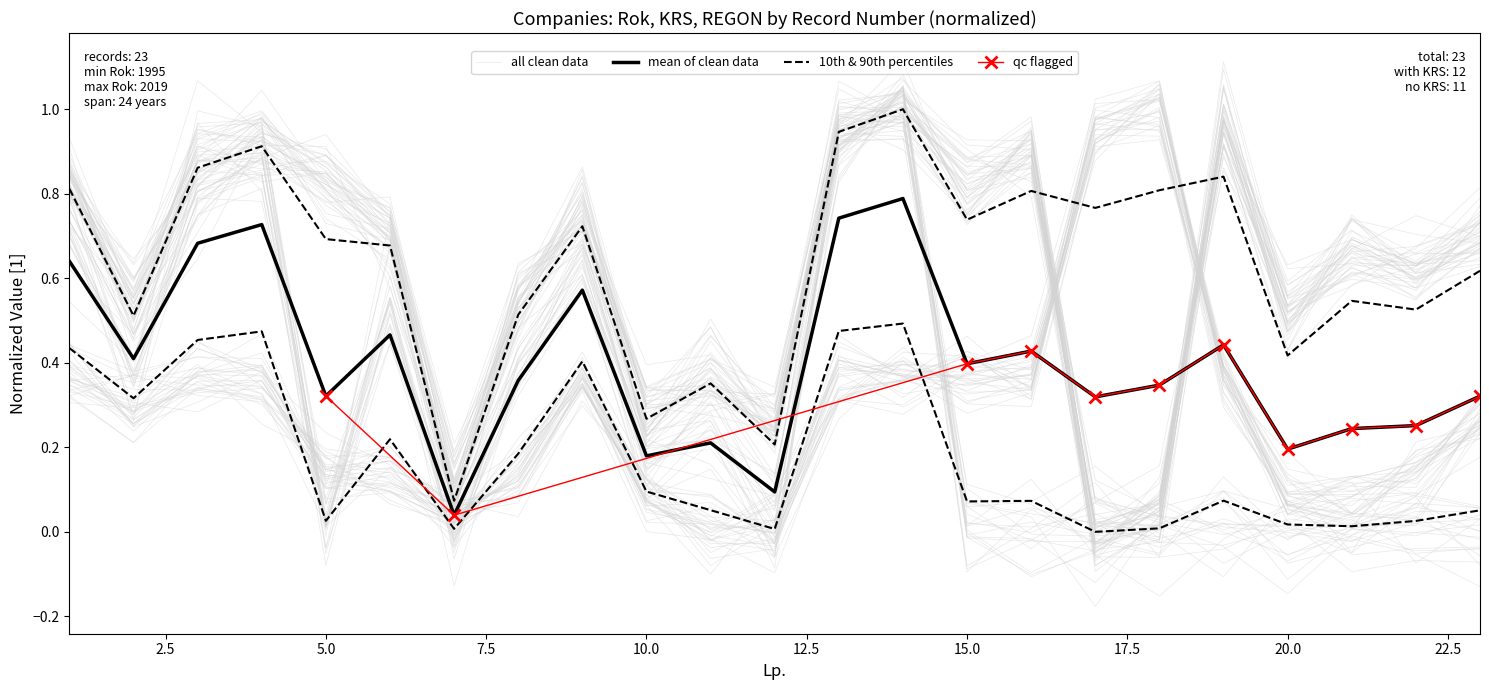

At which label is Rok closest to 0?

17